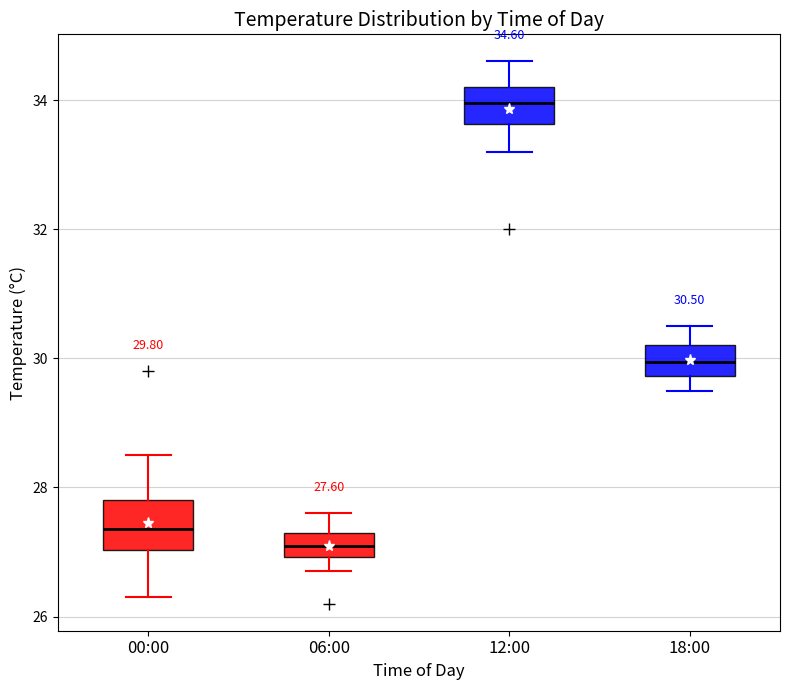

Which box has the highest median line?

12:00